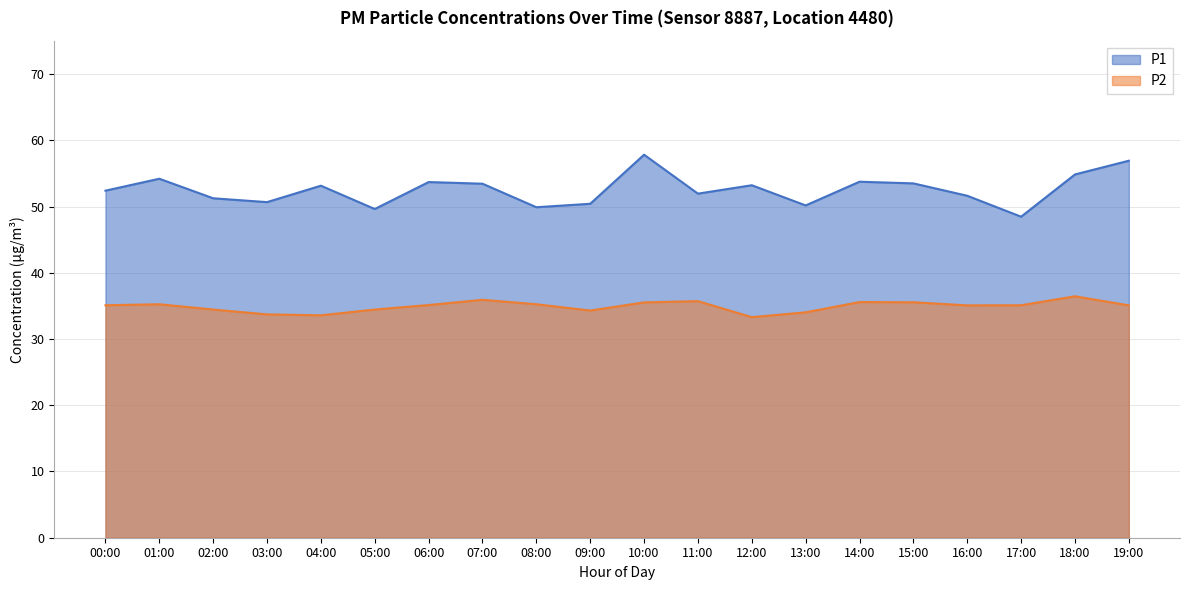

At 09:00, list the series in order from largest to smallest.

P1, P2